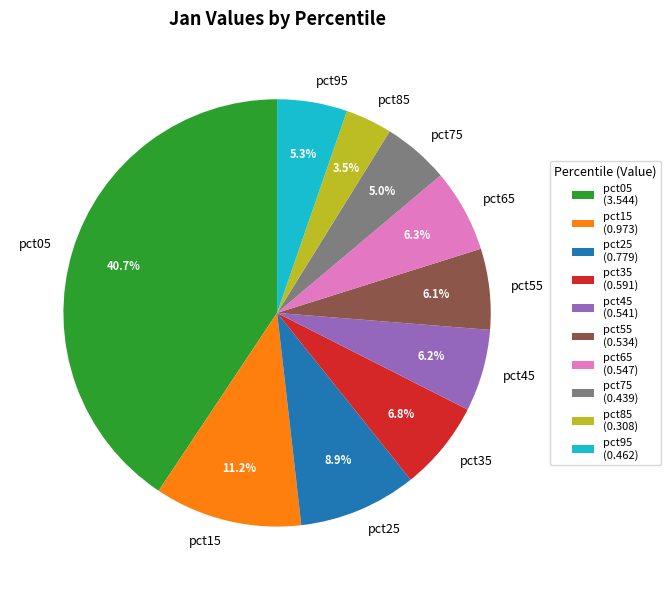

Does pct85 represent more than half of the total?

No